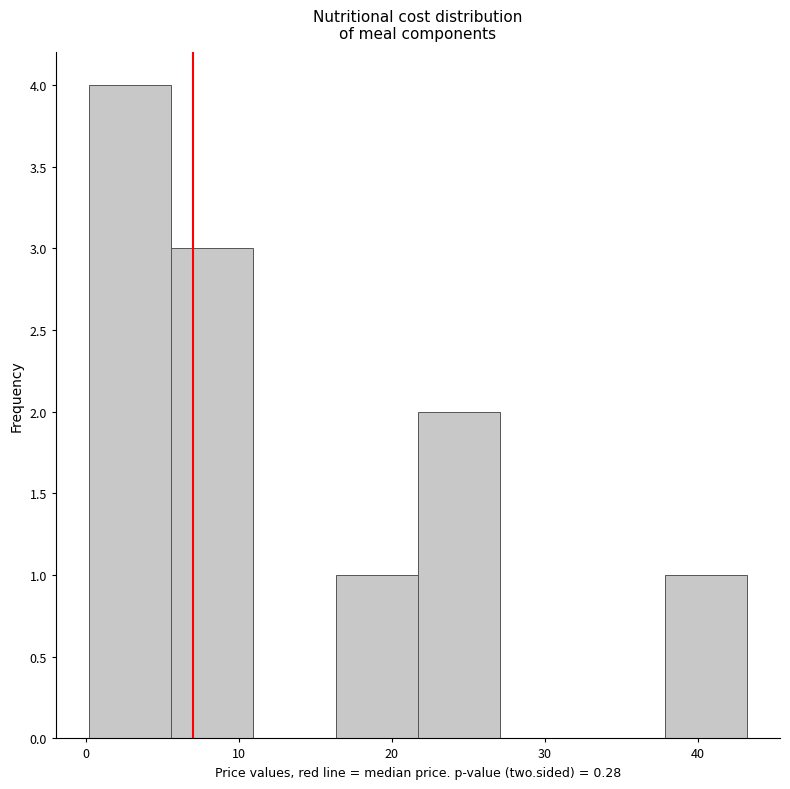

Reading left to right, transcribe this chart: for each bar, give the range it covers on the x-axis and its height. Neither the bar edges nor the heights are printed on the chart, so give them approximately, as read against the axes.

0 to 6: 4
6 to 11: 3
11 to 16: 0
16 to 22: 1
22 to 27: 2
27 to 32: 0
32 to 38: 0
38 to 43: 1